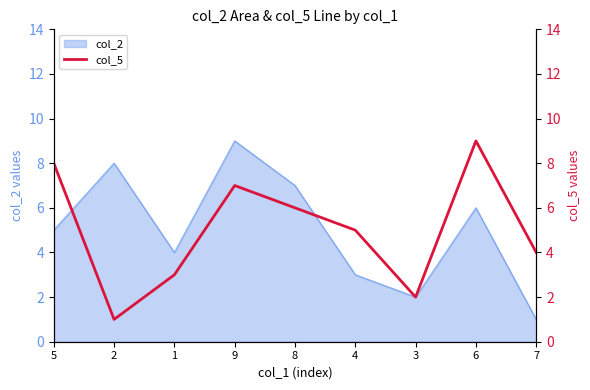

What is the change in value from 9 to 7?

-3